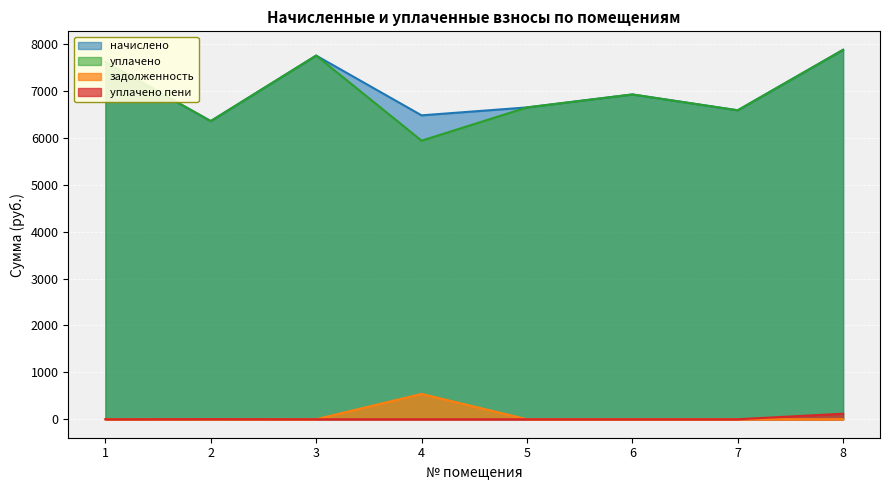

At 6, list the series in order from largest to smallest.

начислено, уплачено, задолженность, уплачено пени